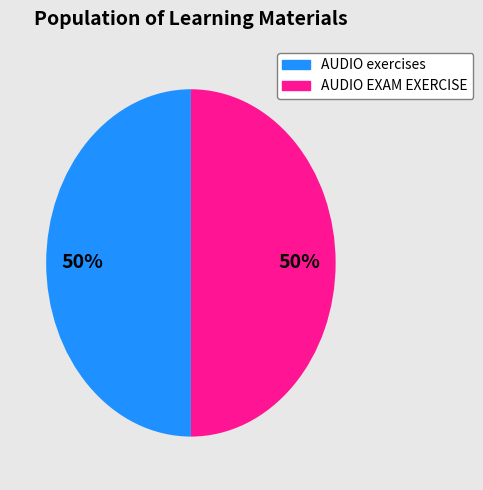

To the nearest percent, what is the average slice percentage?

50%